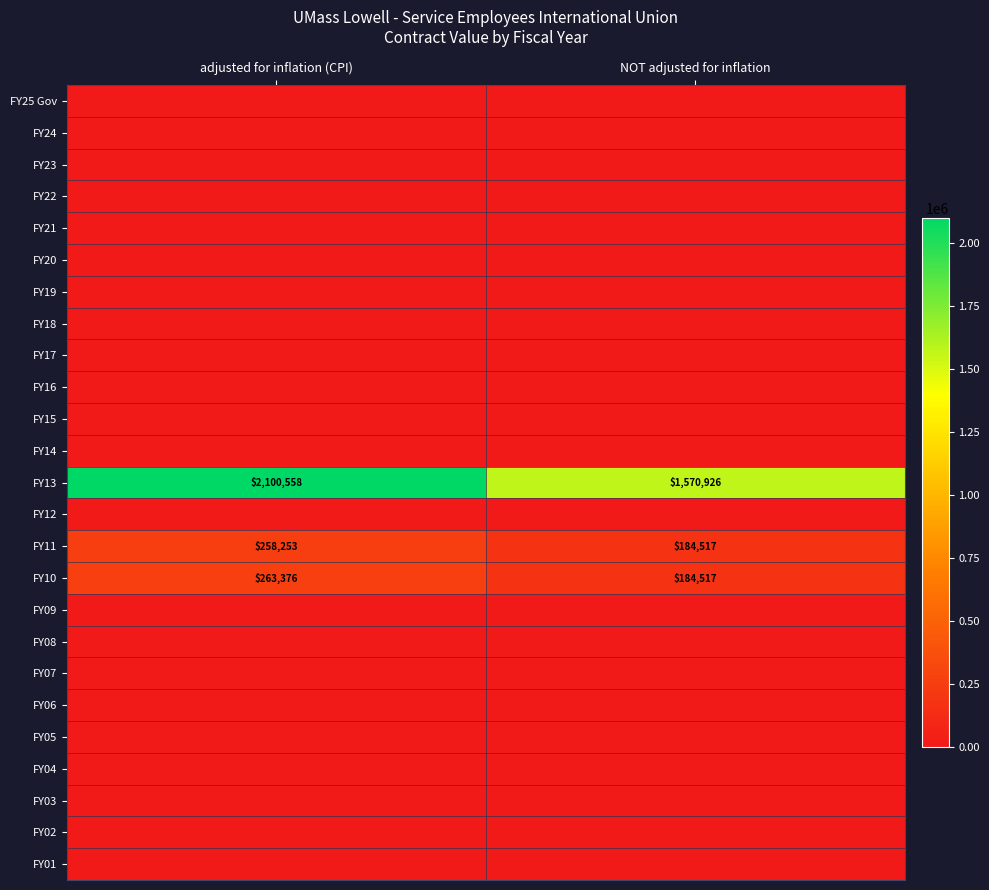

Is it true that FY13 equals 2055565 at NOT adjusted for inflation?

False